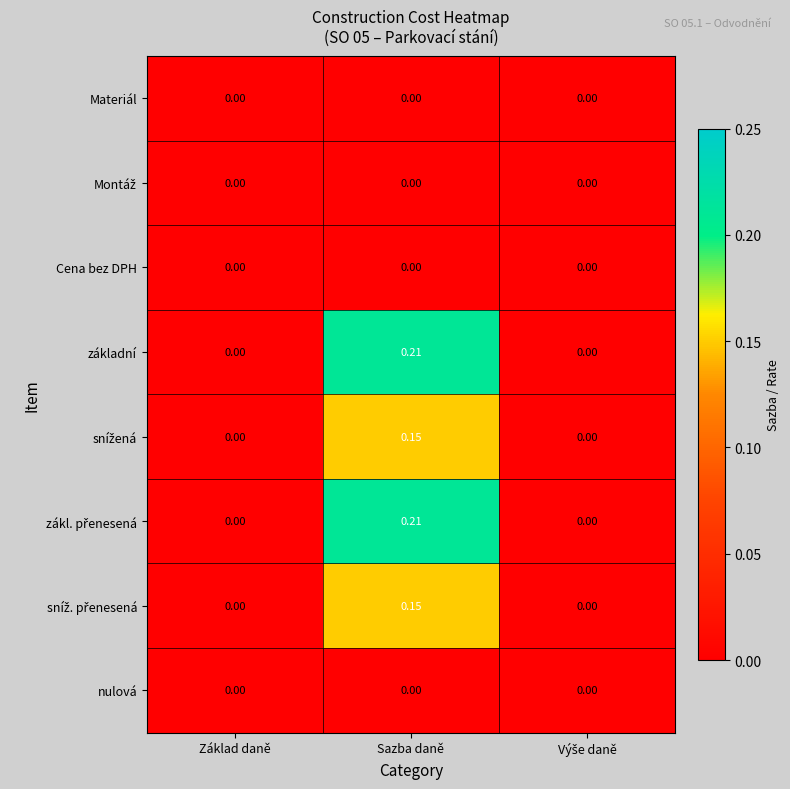

At which category is the sum across all series the highest?

Sazba daně